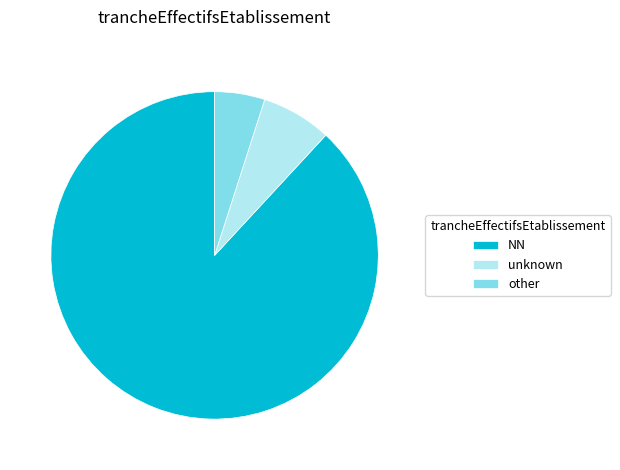

Which category accounts for the majority?

NN